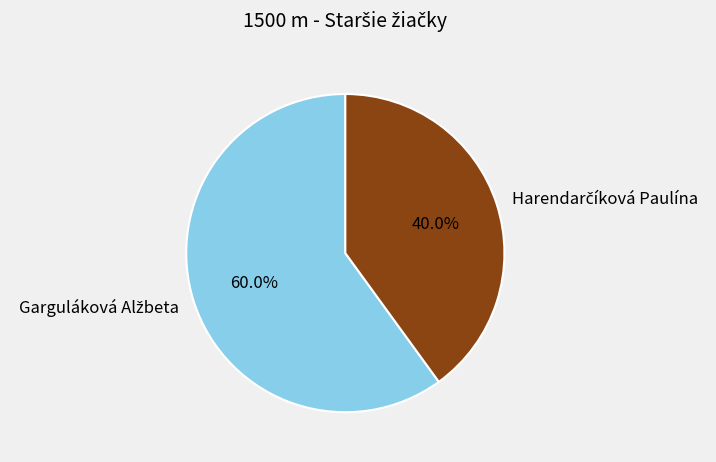

To the nearest percent, what is the difference between the largest and smallest slice percentages?

20%